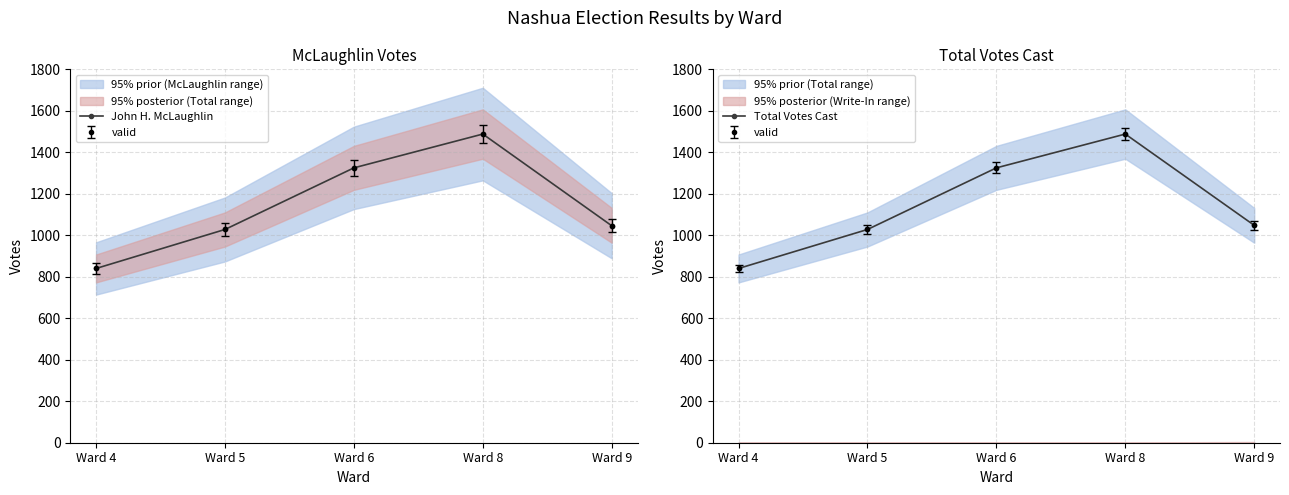

Which series has the widest spread of values?

John H. McLaughlin